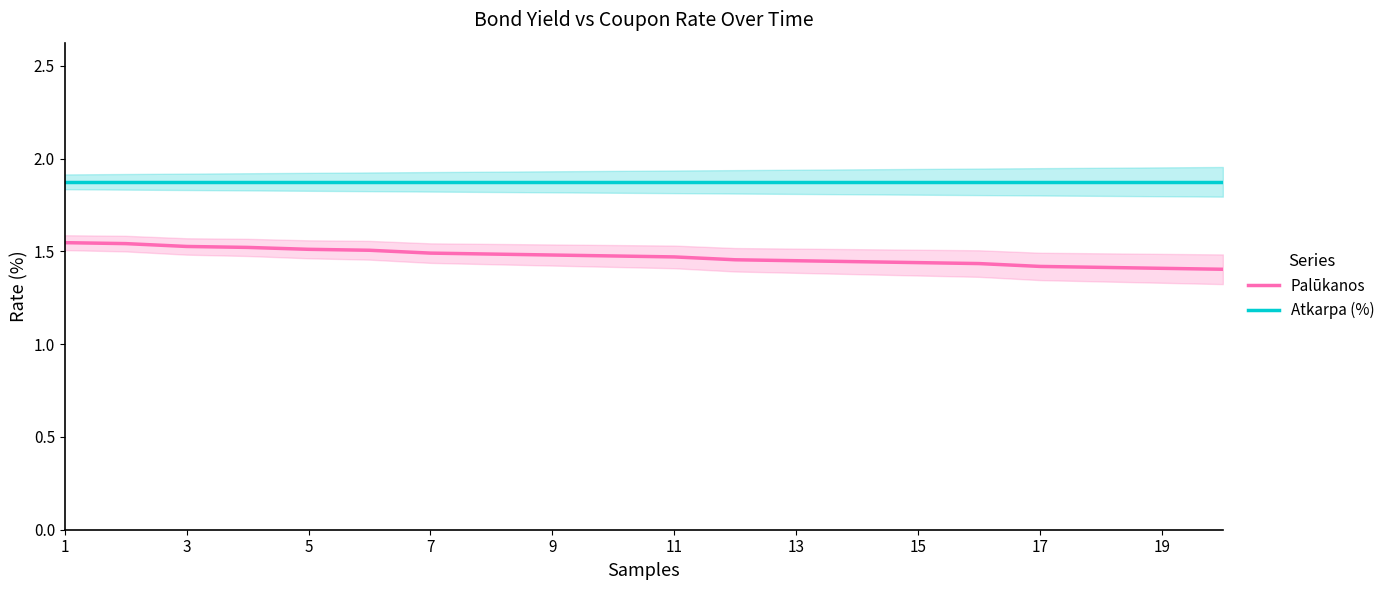

True or false: Palūkanos and Atkarpa (%) intersect in this chart.

False